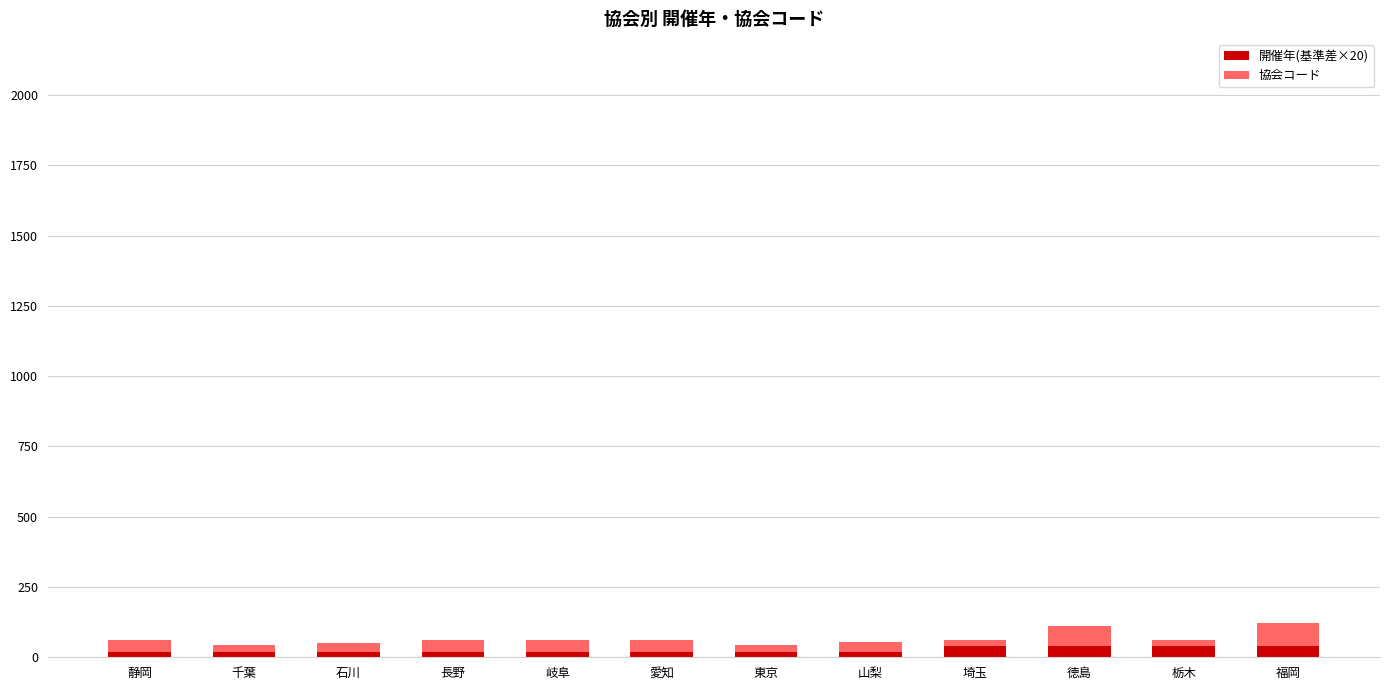

Reading right to left, list the values for the 開催年(基準差×20) series.

福岡=40	栃木=40	徳島=40	埼玉=40	山梨=20	東京=20	愛知=20	岐阜=20	長野=20	石川=20	千葉=20	静岡=20